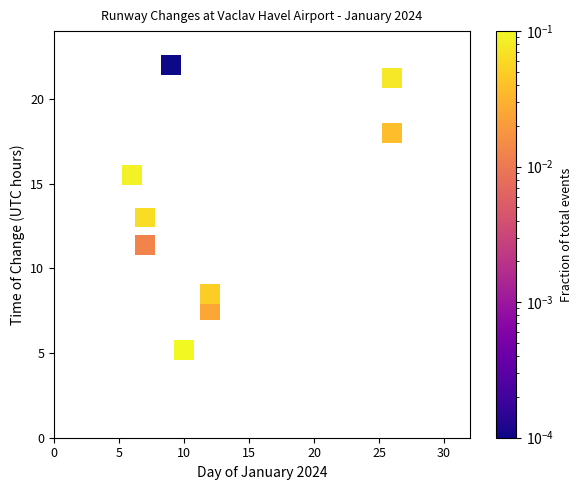

What is the range of Y values (max minus min)?

16.8